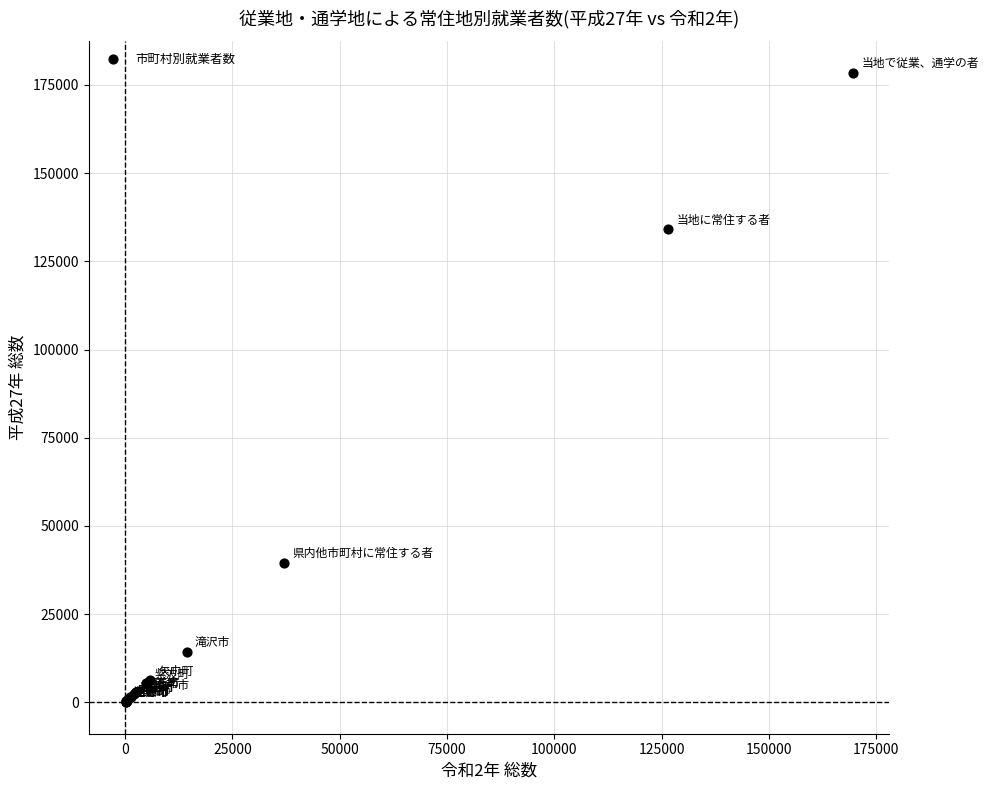

What Y value in the scatter plot is closest to 89267?

134022